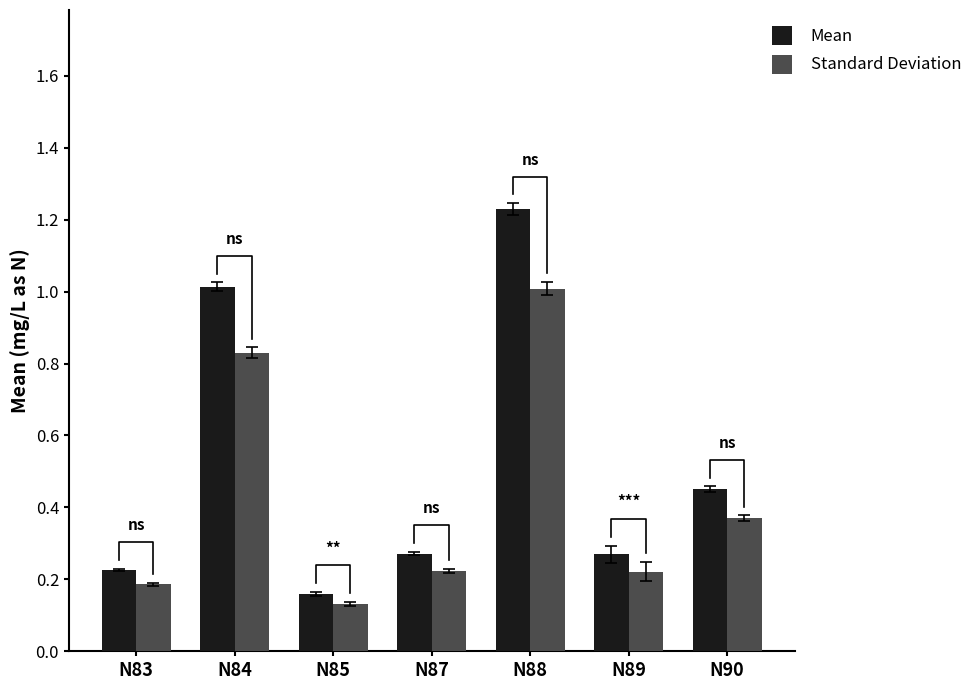

Reading left to right, what are all the values shown in this chart?

Mean: 0.2	1.0	0.2	0.3	1.2	0.3	0.5
Standard Deviation: 0.2	0.8	0.1	0.2	1.0	0.2	0.4